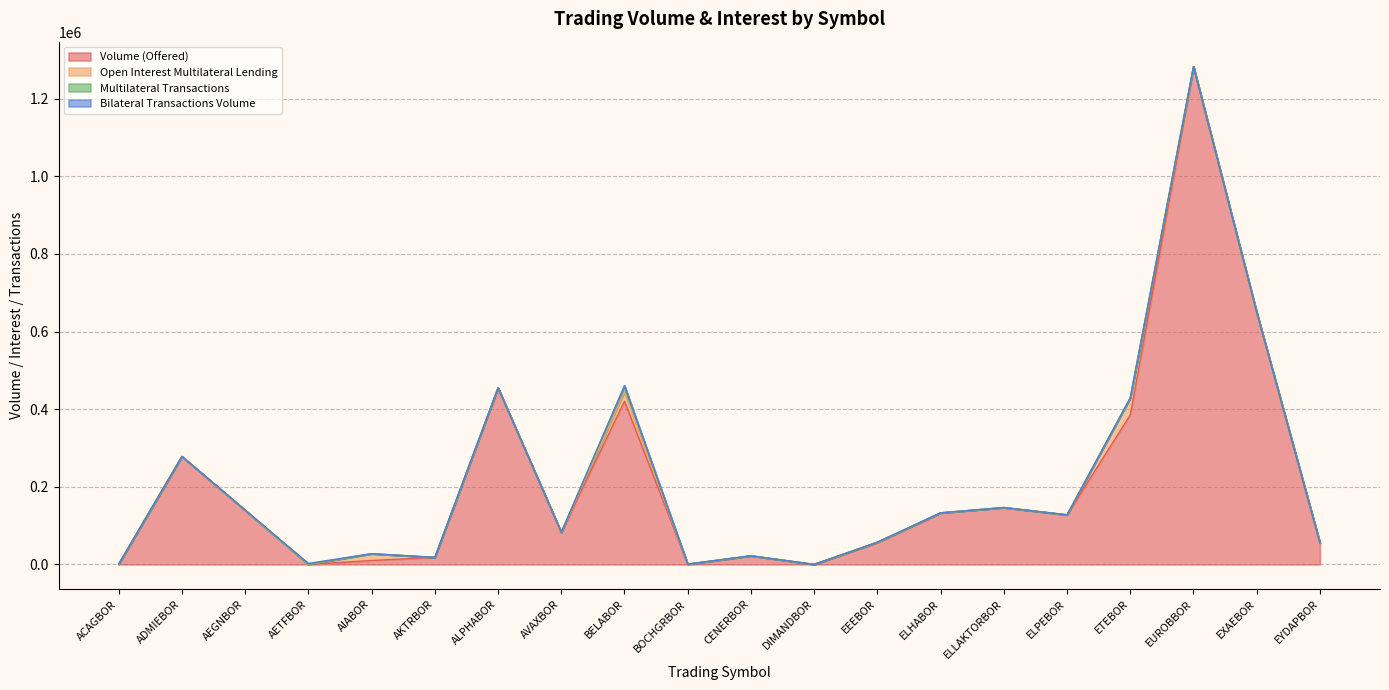

True or false: Multilateral Transactions and Volume (Offered) cross at least once.

False